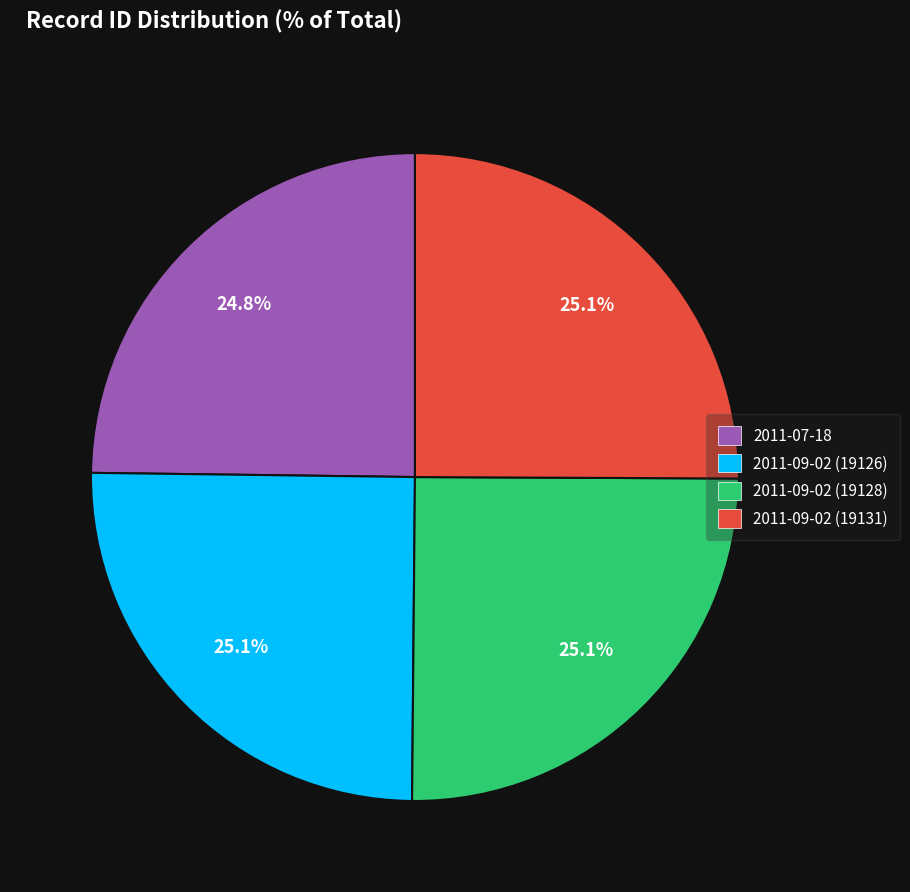

What percentage is the 2011-09-02 (19131) slice, to the nearest percent?

25%